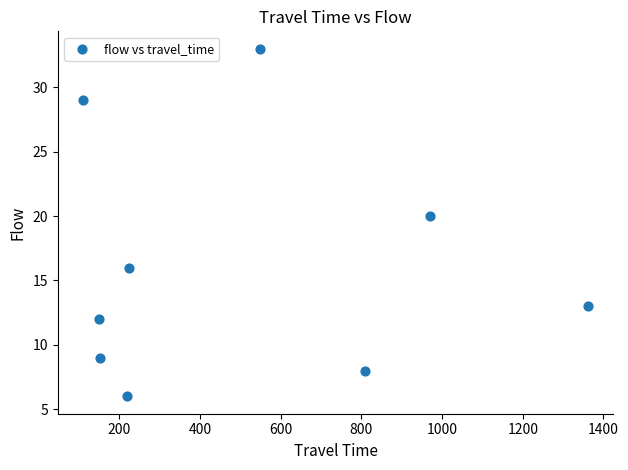

What Y value in the scatter plot is closest to 19?

20